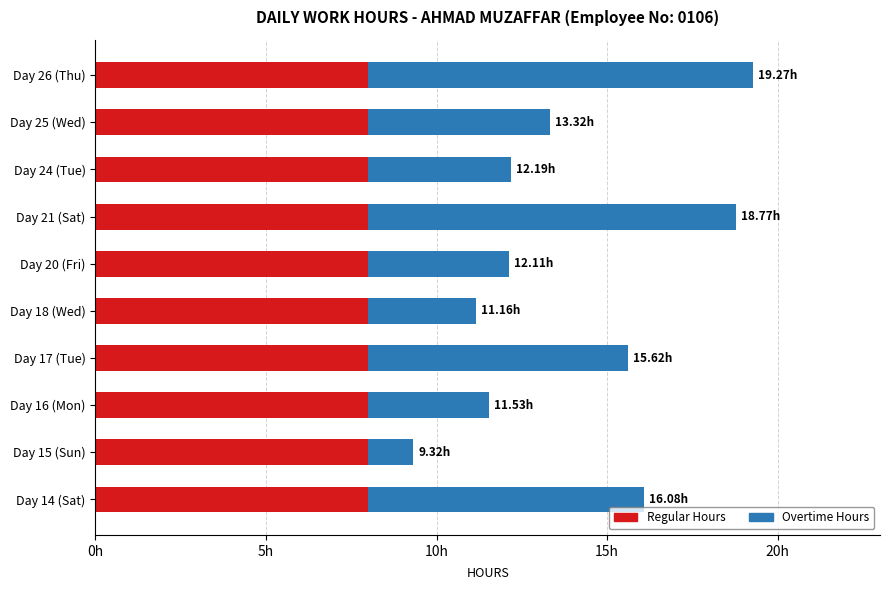

What is the average value of the Overtime Hours series?

5.9